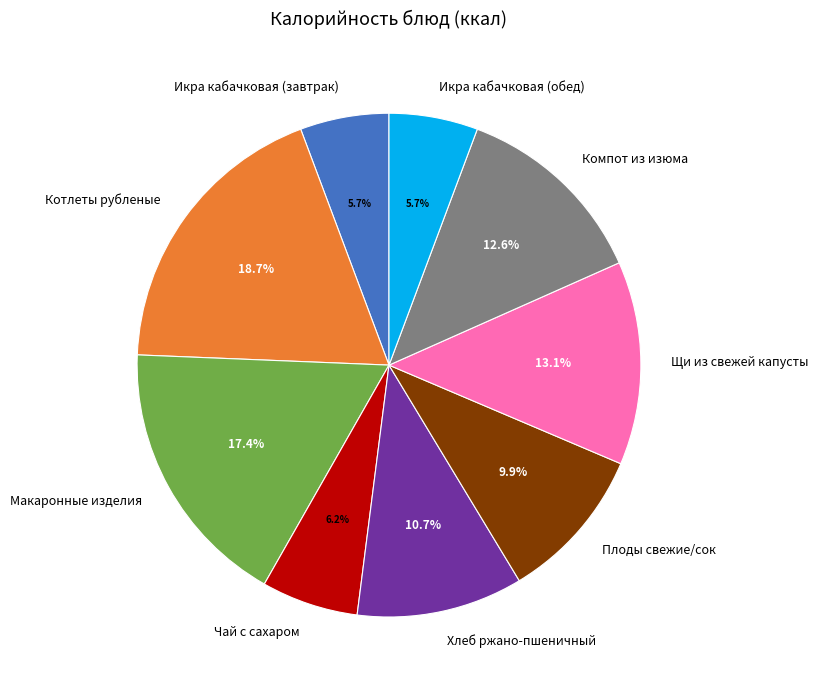

What percentage is NOT represented by Компот из изюма?

87.4%